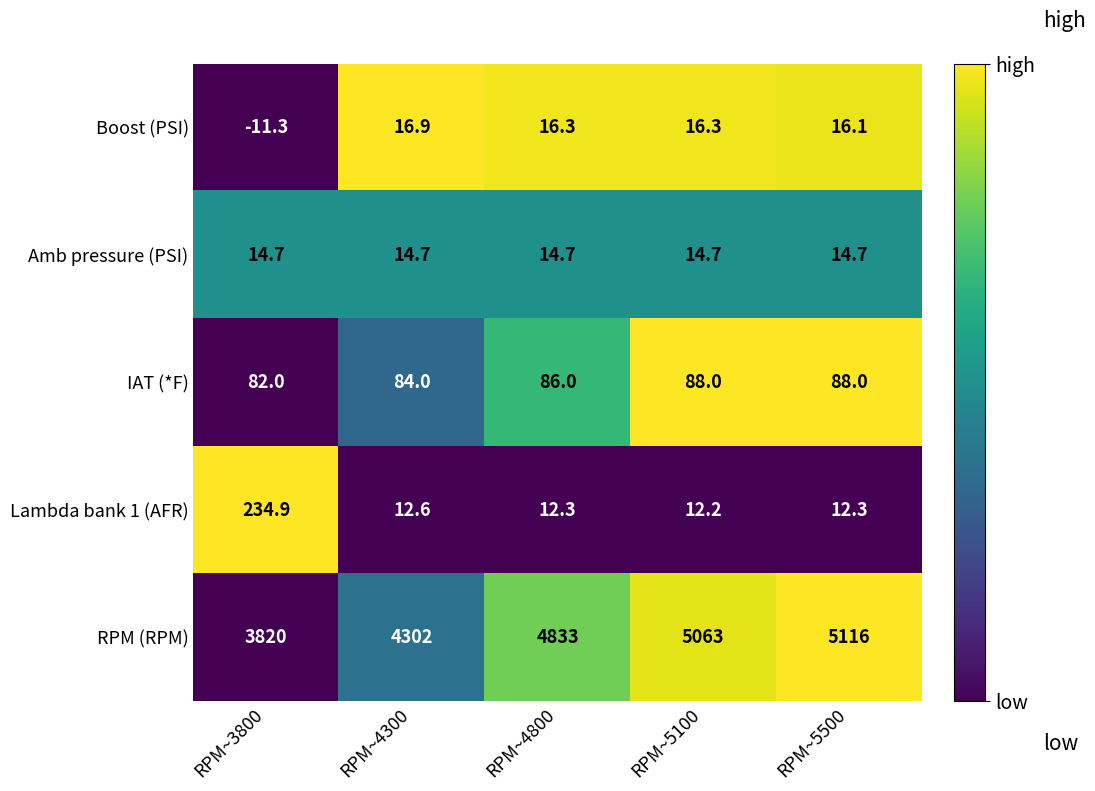

True or false: Amb pressure (PSI) has a value of 14.7 at RPM~3800.

True